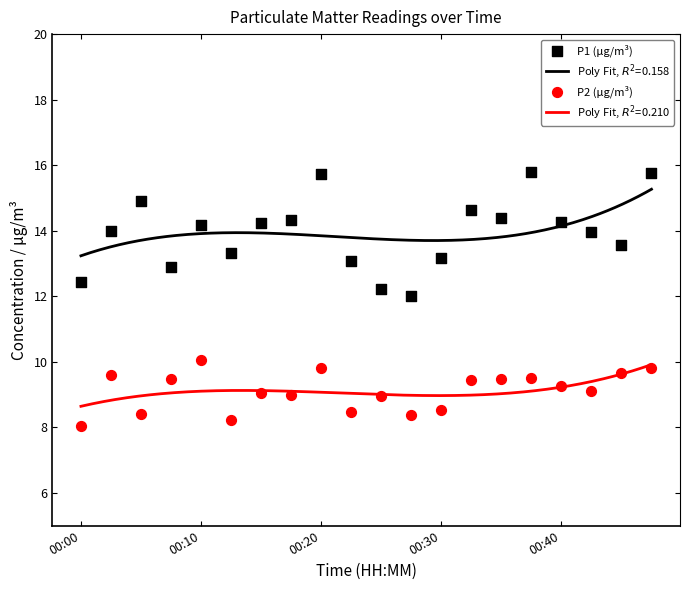

Which series has the largest Y range (max minus min)?

P1 (μg/m³)